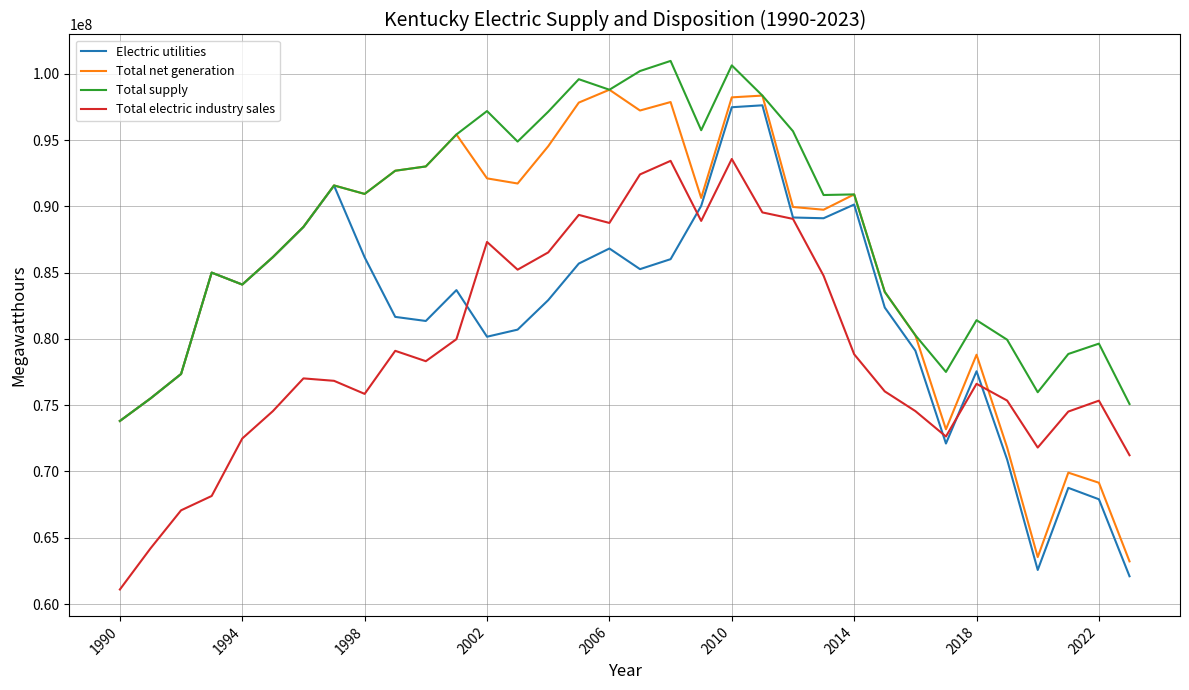

Does the chart display data point markers on the line(s)?

No